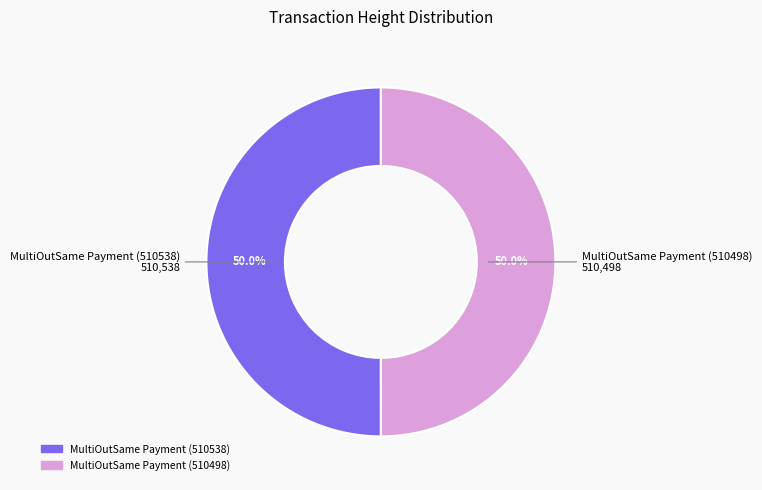

True or false: MultiOutSame Payment (510538) accounts for 39% of the total.

False